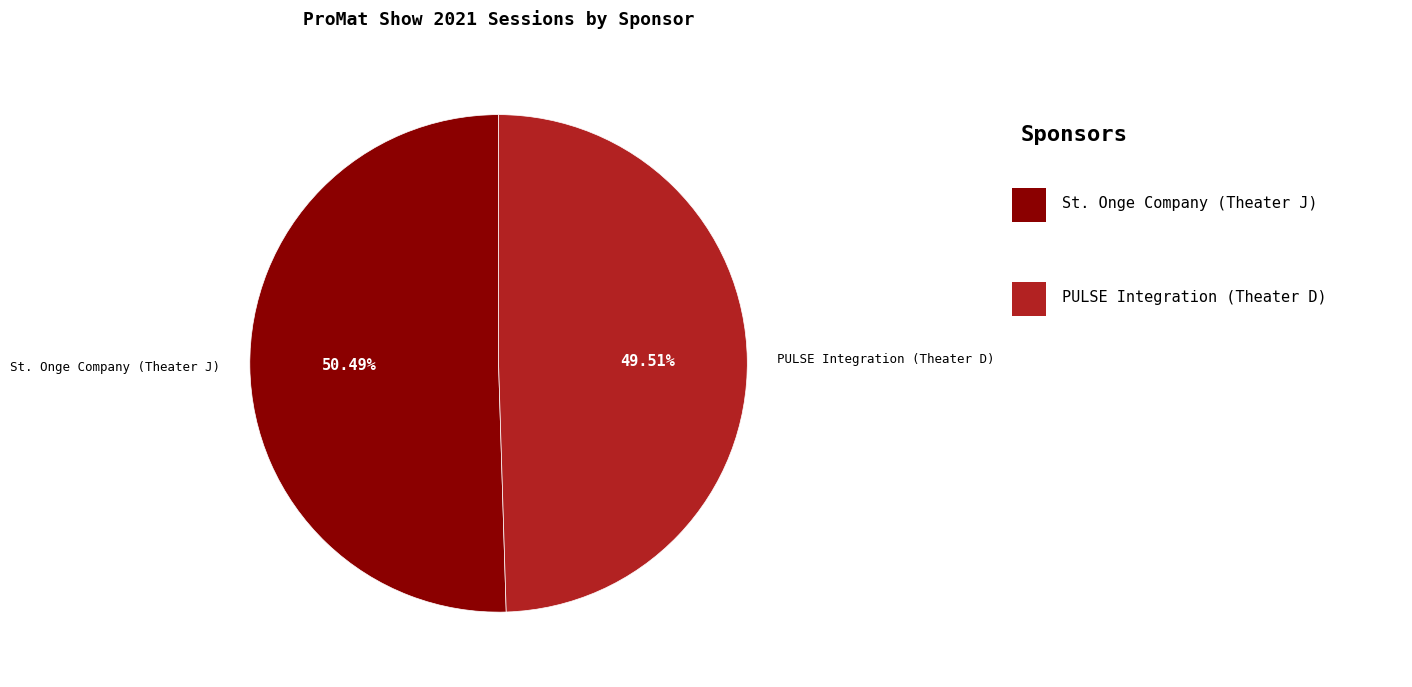

How many segments does this pie chart have?

2